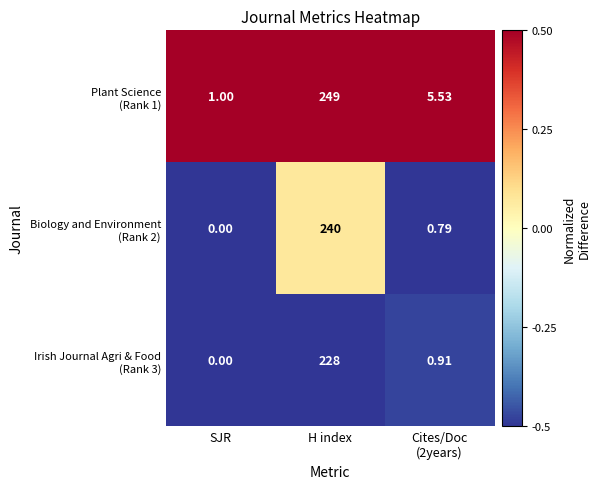

Which category has the lowest value across all series?

SJR